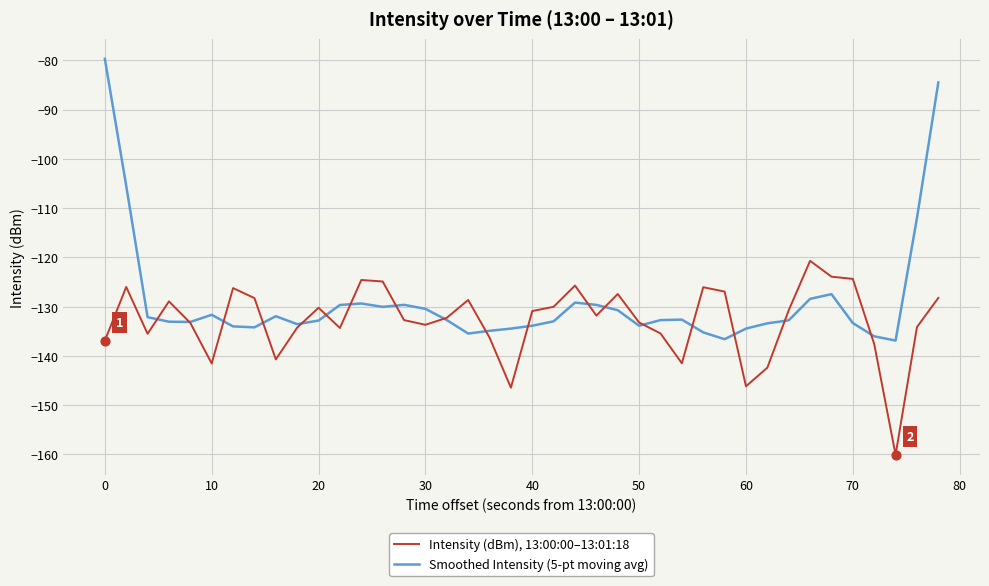

Which series has the largest total across all categories?

Smoothed Intensity (5-pt moving avg)